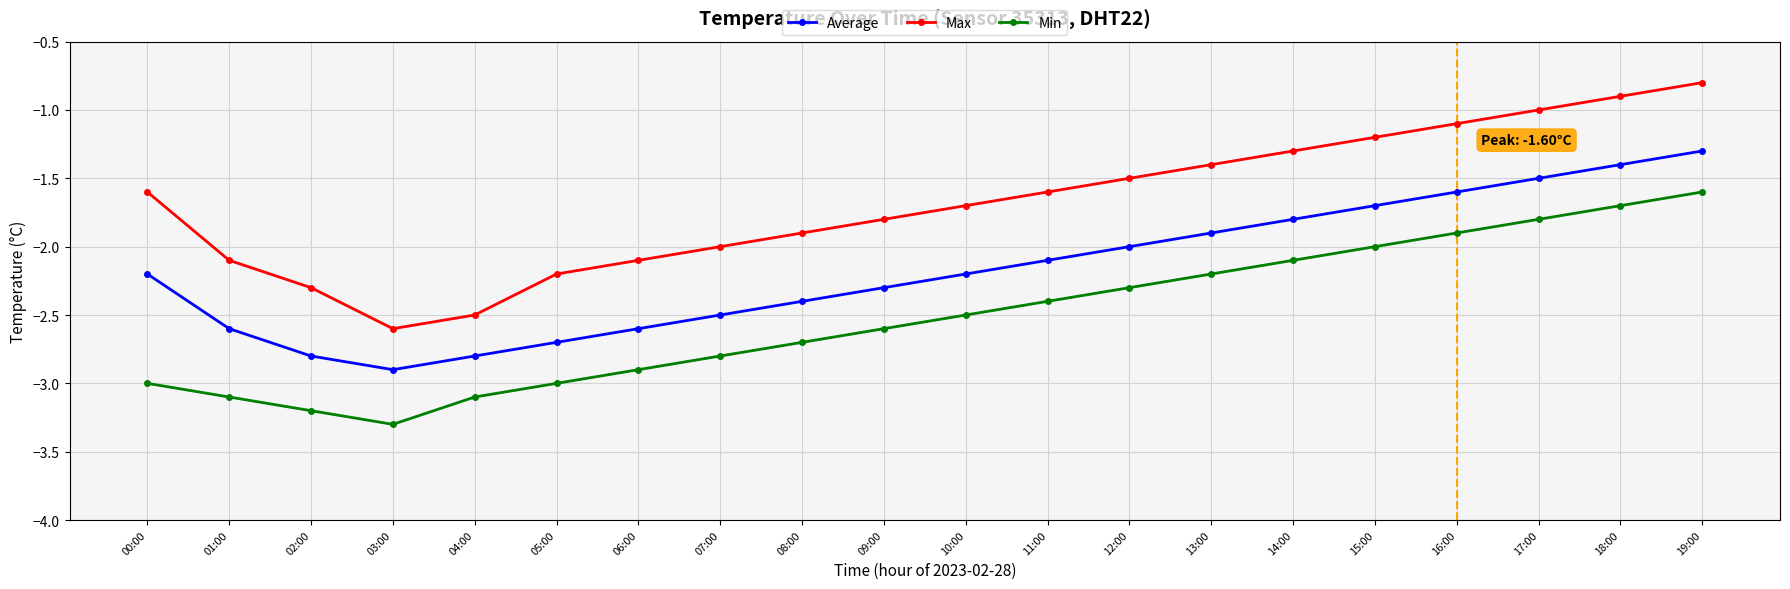

What is the approximate value of Average at 09:00?

-2.3